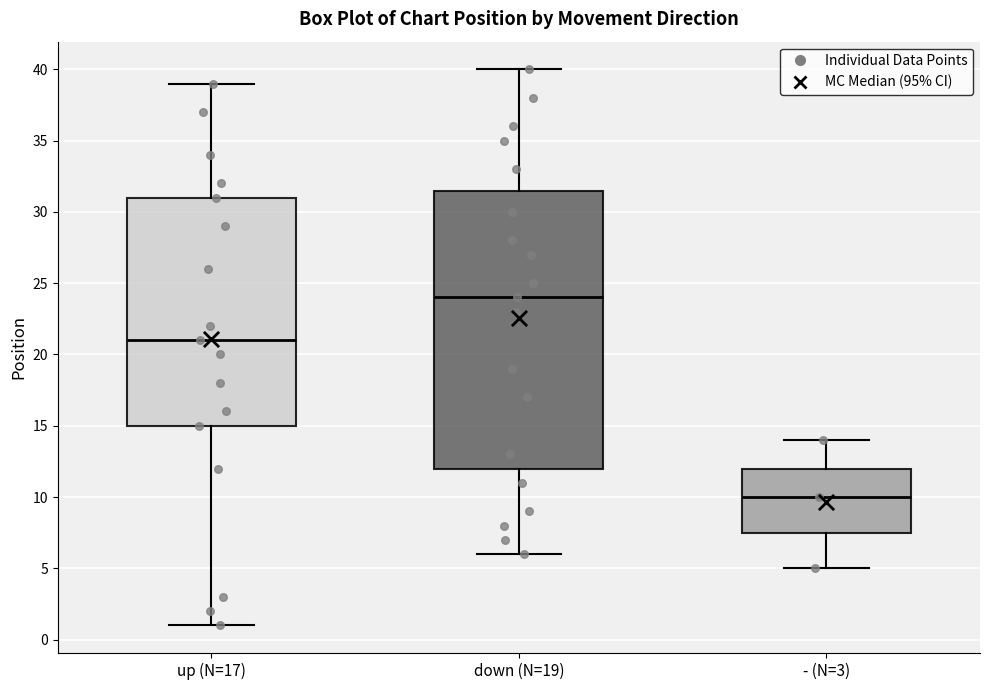

Which box is the tallest, from its lower edge to its upper edge?

down (N=19)